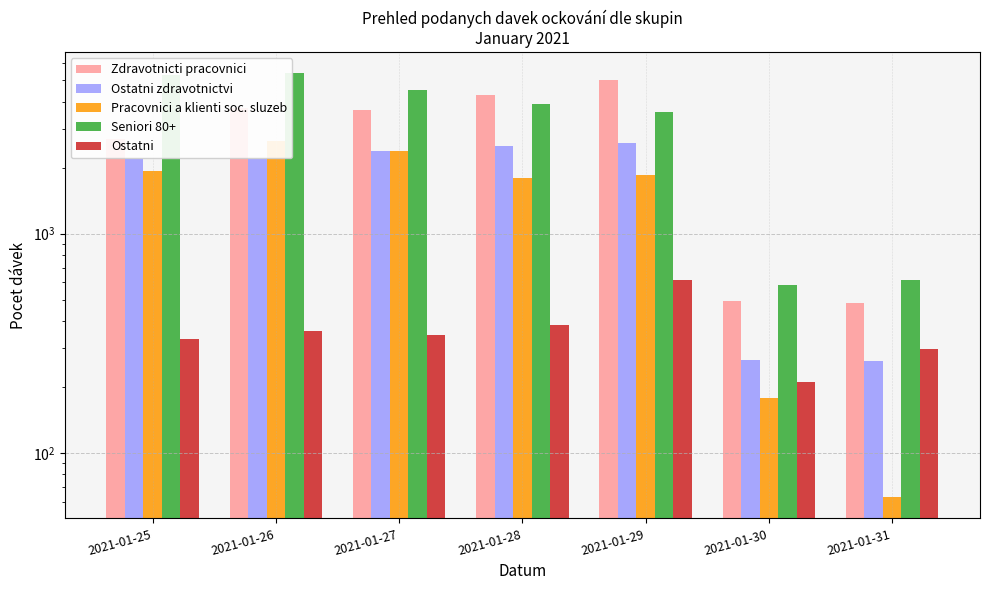

What is the value of the Ostatni bar at the 1st from the left?

332